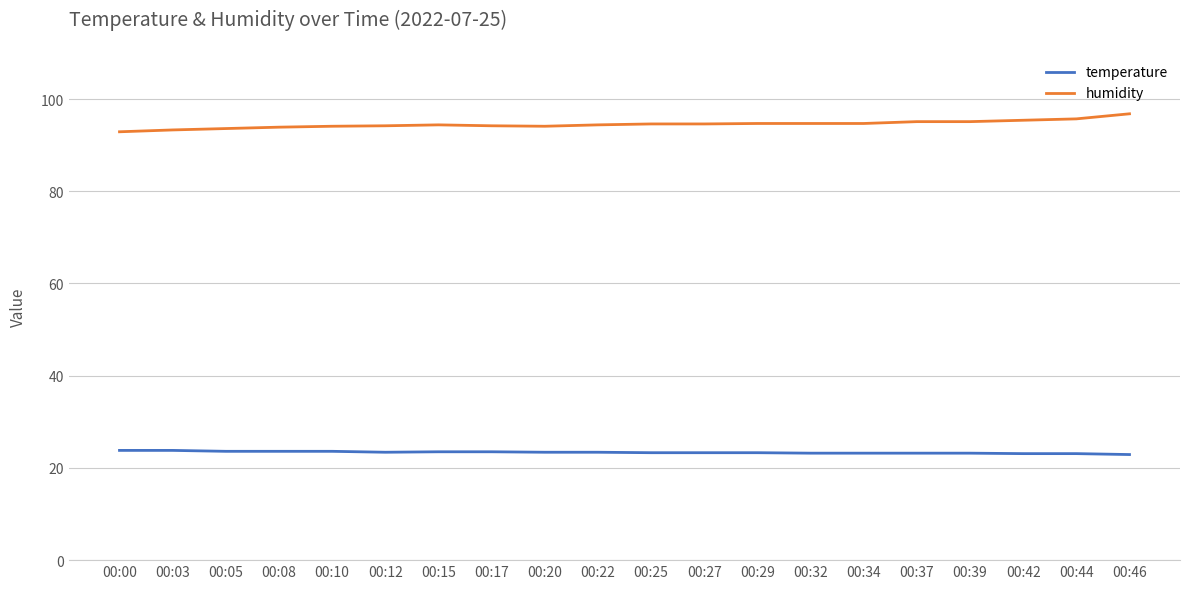

True or false: humidity has a value of 51.7 at 00:20.

False